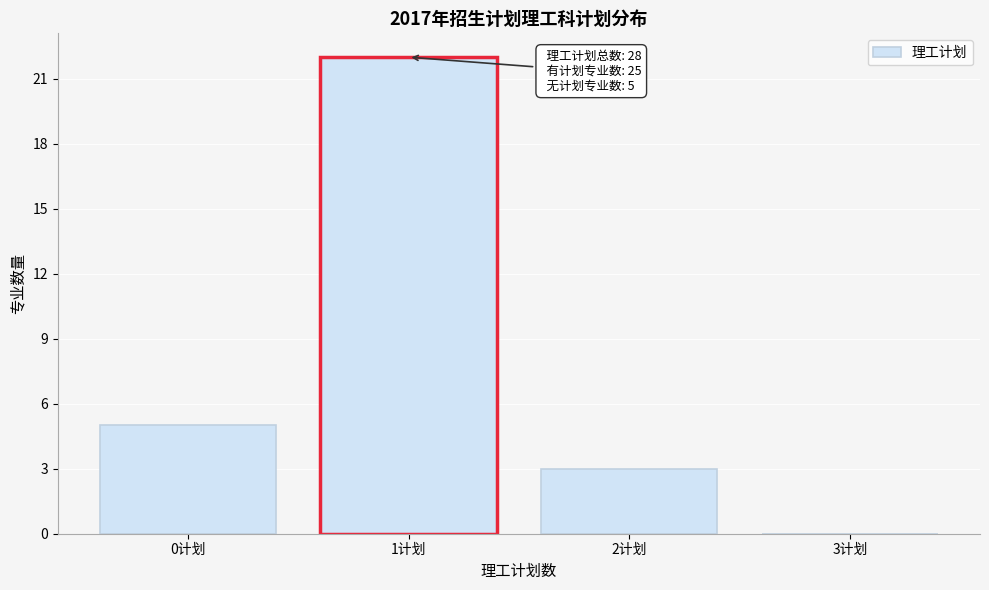

Reading right to left, list all the values displayed in this chart.

3计划=0	2计划=3	1计划=22	0计划=5